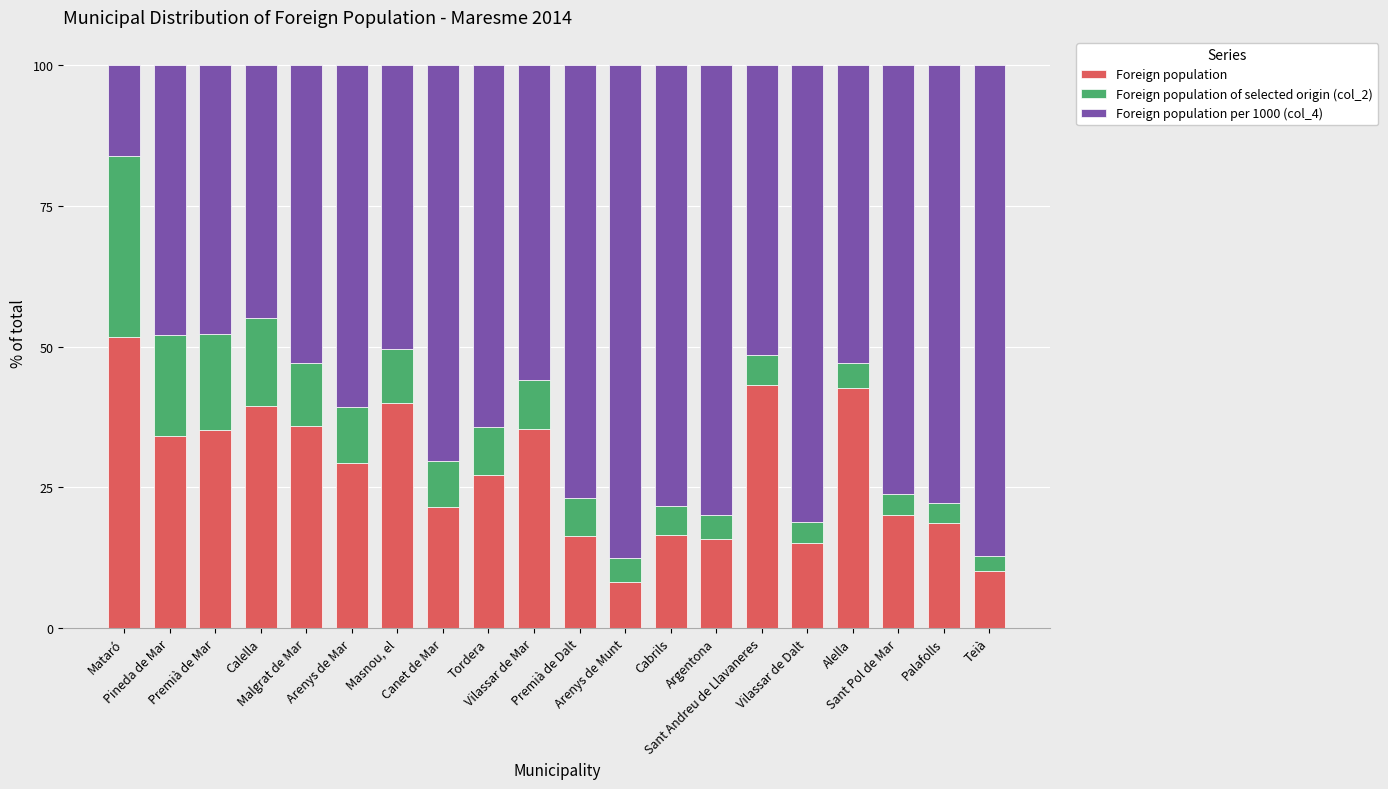

At which label does Foreign population first exceed 29?

Mataró